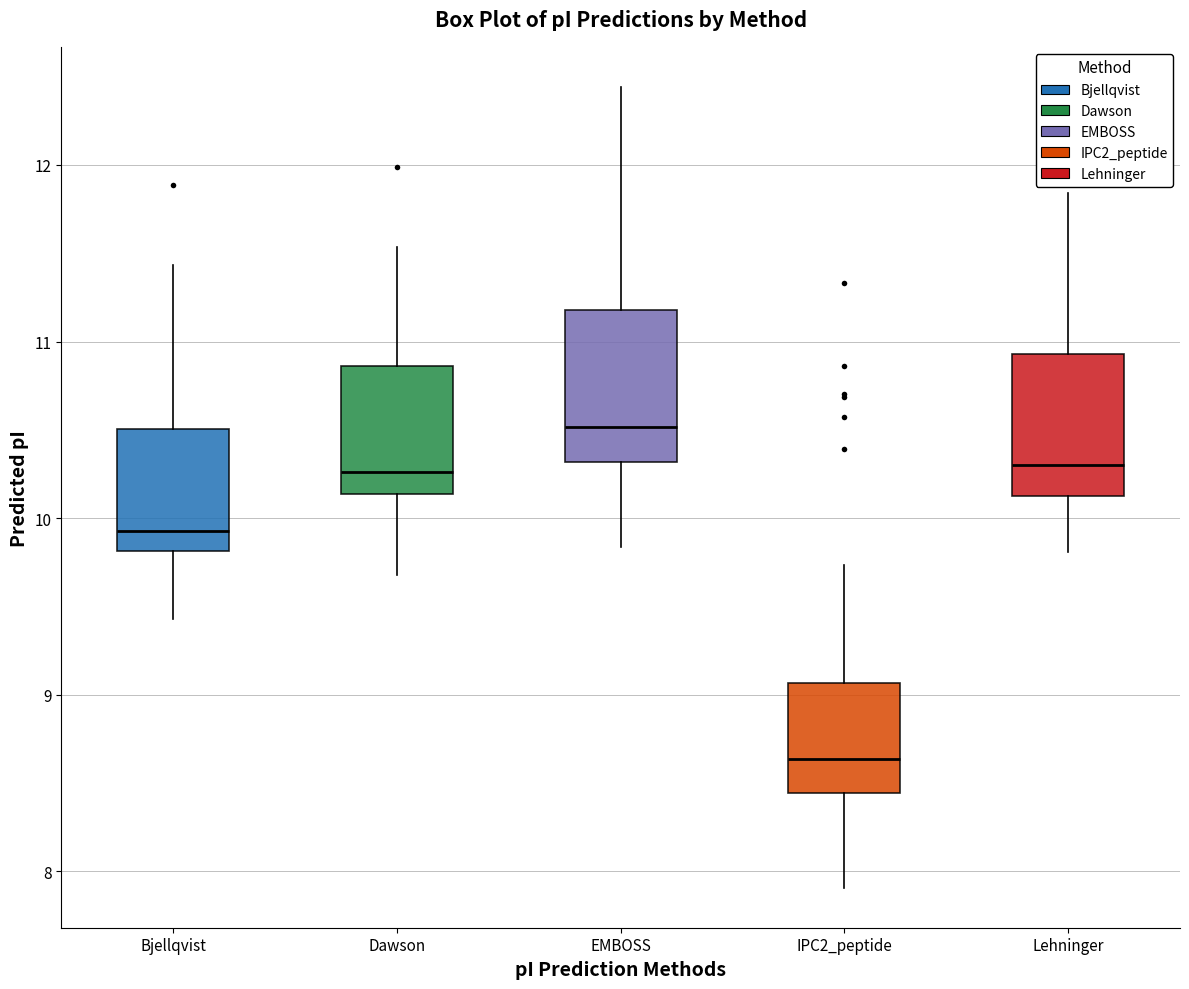

Reading left to right, read every box against the y-axis: the position of its median line, the range the box covers, and the ends of its whiskers. The values are not printed on the chart, so give them approximately, as read against the axis.

Bjellqvist: median 9.9, box 9.8 to 10.5, whiskers 9.4 to 11.4
Dawson: median 10.3, box 10.1 to 10.9, whiskers 9.7 to 11.5
EMBOSS: median 10.5, box 10.3 to 11.2, whiskers 9.8 to 12.4
IPC2_peptide: median 8.6, box 8.4 to 9.1, whiskers 7.9 to 9.7
Lehninger: median 10.3, box 10.1 to 10.9, whiskers 9.8 to 11.8